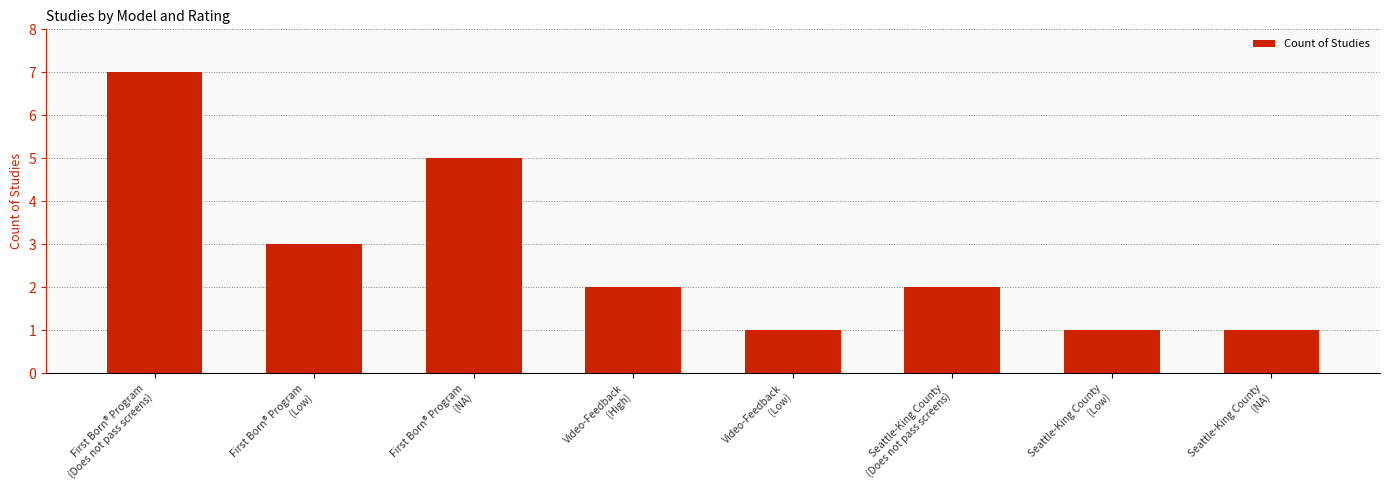

Count the values in the range 1 to 5.

7